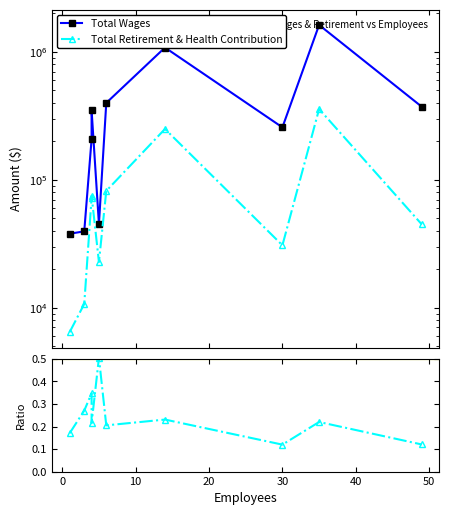

What is the smallest value displayed?

0.1